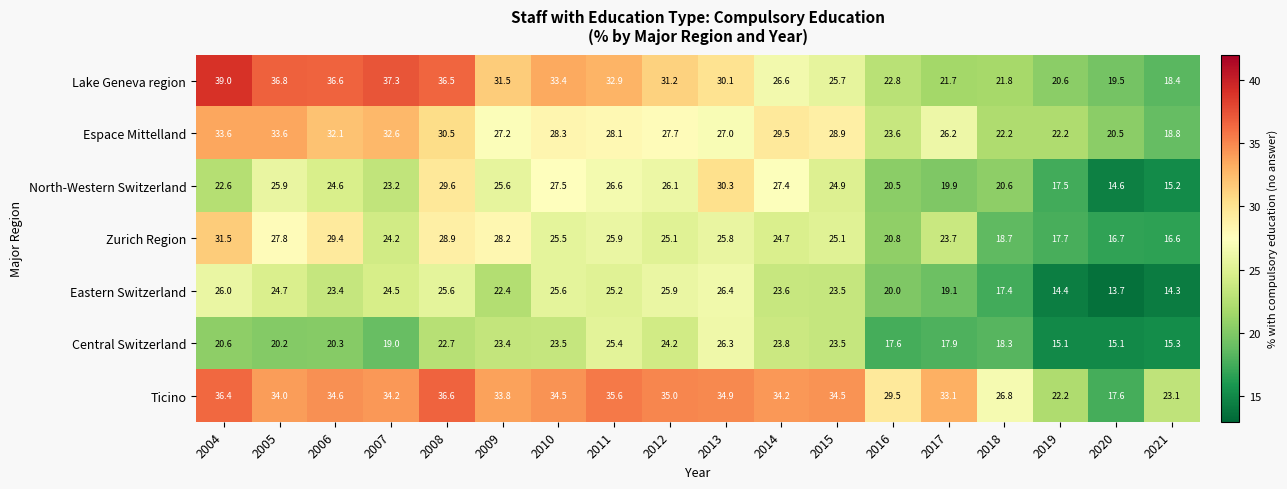

What is the average value of the Espace Mittelland series?

27.4